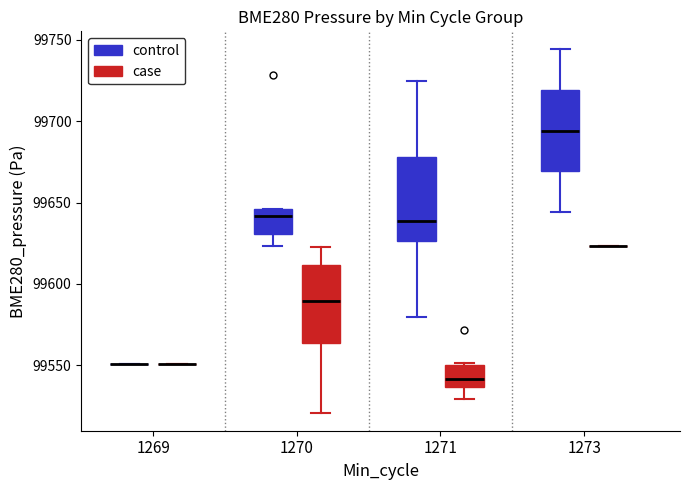

Reading left to right, read every box against the y-axis: the position of its median line, the range the box covers, and the ends of its whiskers. The values are not printed on the chart, so give them approximately, as read against the axis.

1269 (control): box collapsed to a line at 99550, whiskers 99550 to 99550
1269 (case): box collapsed to a line at 99550, whiskers 99550 to 99550
1270 (control): median 99640, box 99630 to 99645, whiskers 99625 to 99645
1270 (case): median 99590, box 99565 to 99610, whiskers 99520 to 99625
1271 (control): median 99640, box 99625 to 99680, whiskers 99580 to 99725
1271 (case): median 99540, box 99535 to 99550, whiskers 99530 to 99550 (just above the box's upper edge)
1273 (control): median 99695, box 99670 to 99720, whiskers 99645 to 99745
1273 (case): box collapsed to a line at 99625, whiskers 99625 to 99625